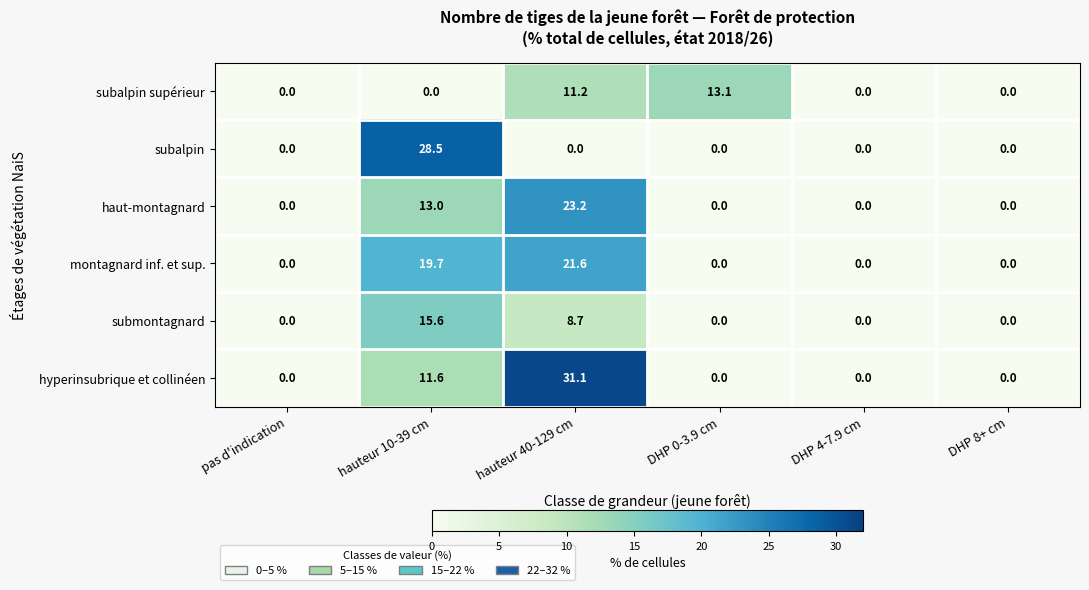

Which label corresponds to the largest value in the chart?

hauteur 40-129 cm